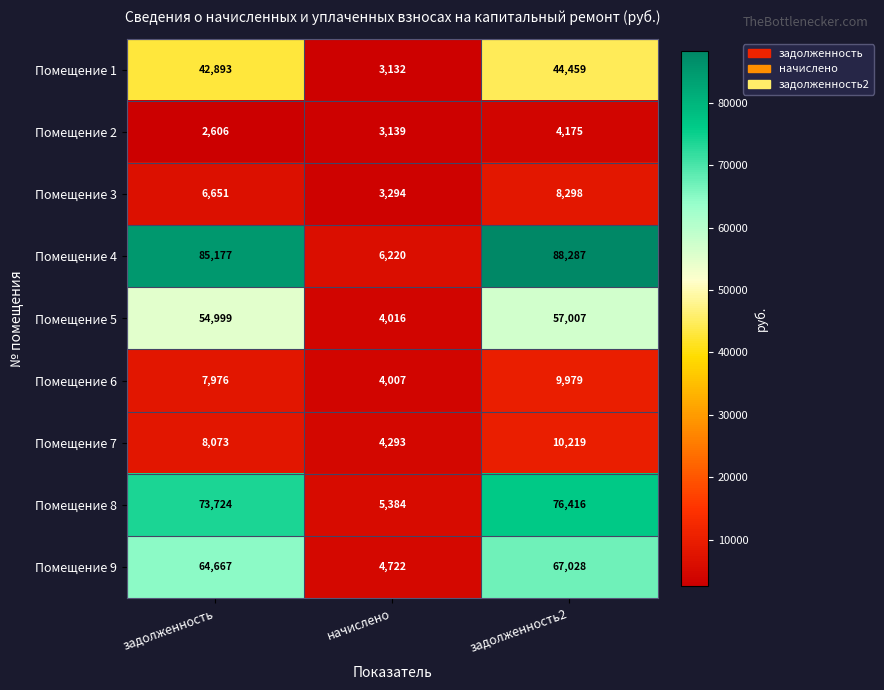

The value of Помещение 9 at начислено is 2996. True or false?

False